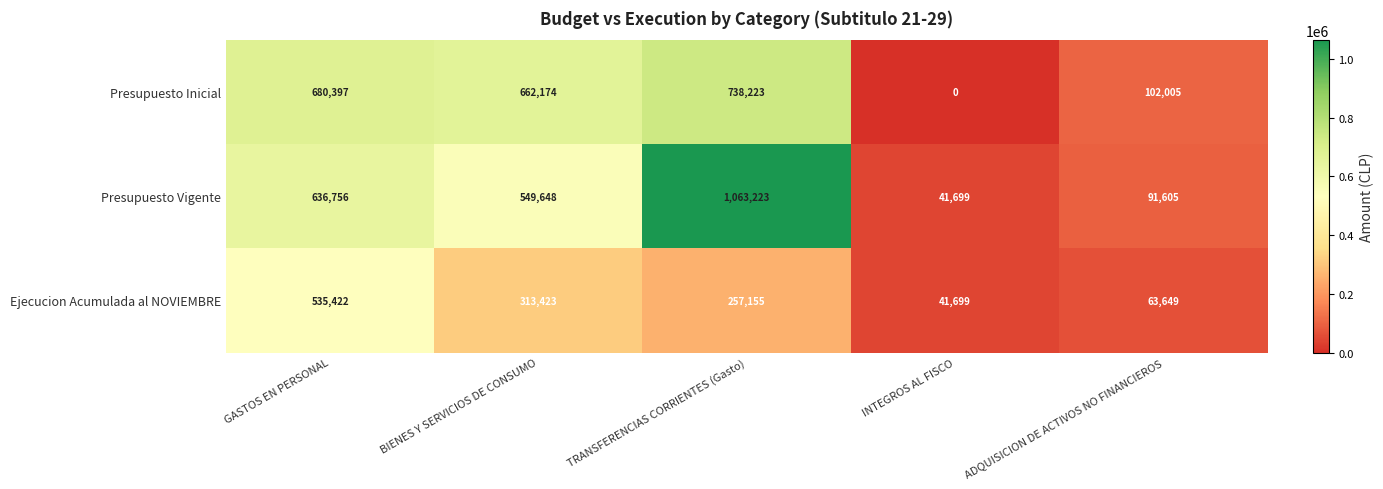

Reading left to right, extract all data points from this chart.

Presupuesto Inicial: 680397	662174	738223	0	102005
Presupuesto Vigente: 636756	549648	1063223	41699	91605
Ejecucion Acumulada al NOVIEMBRE: 535422	313423	257155	41699	63649